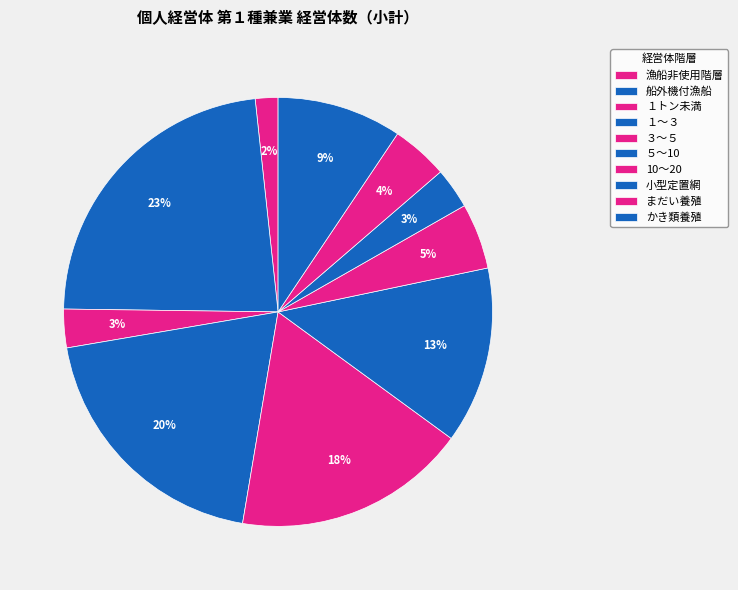

How many segments does this pie chart have?

10